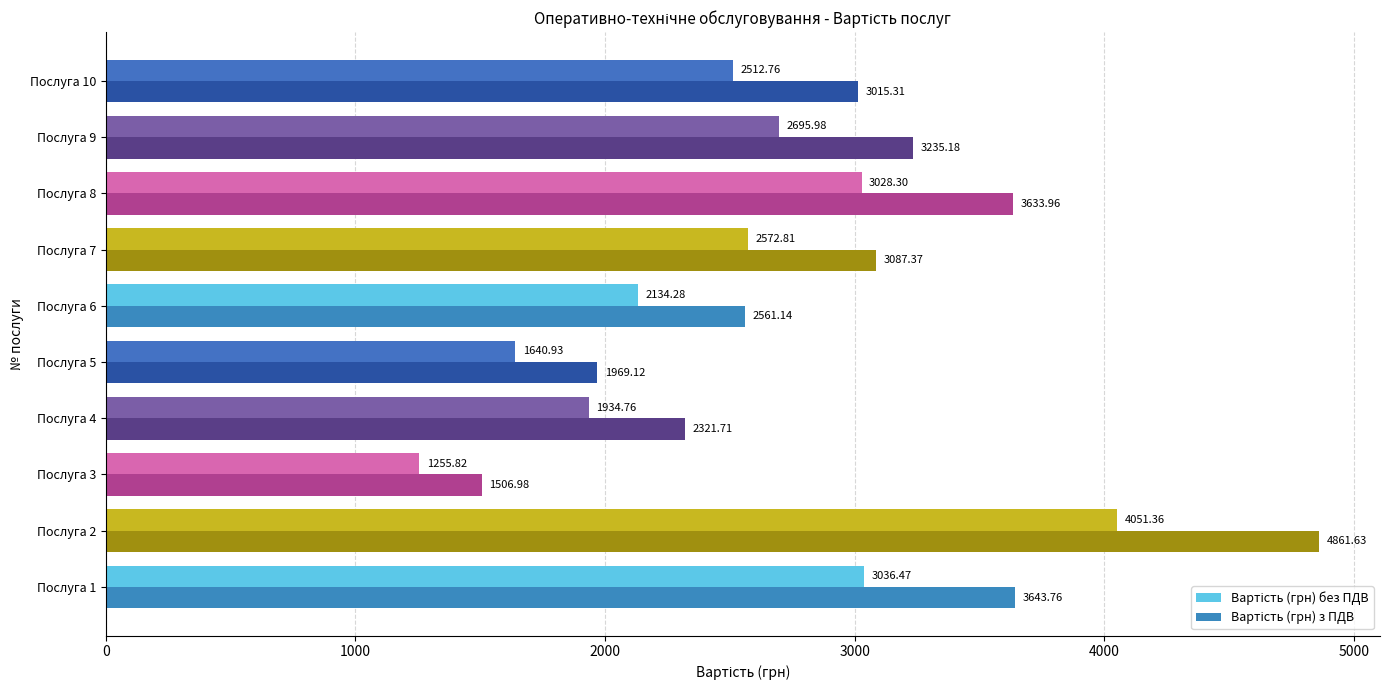

At which category is the sum across all series the highest?

Послуга 2